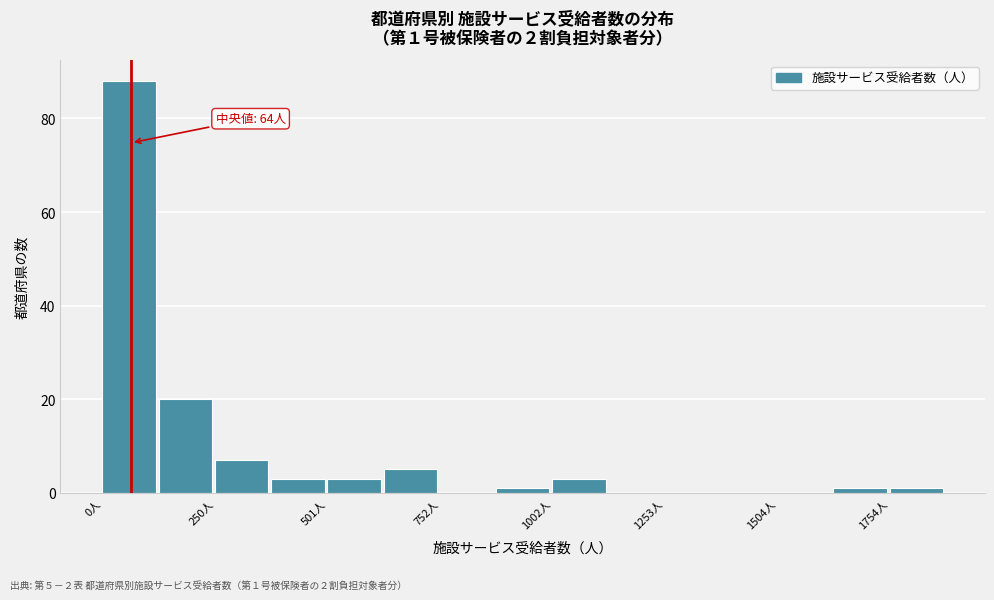

Around what value on the x-axis is the tallest bar? Give the approximate position of its centre, as read against the axis.

50